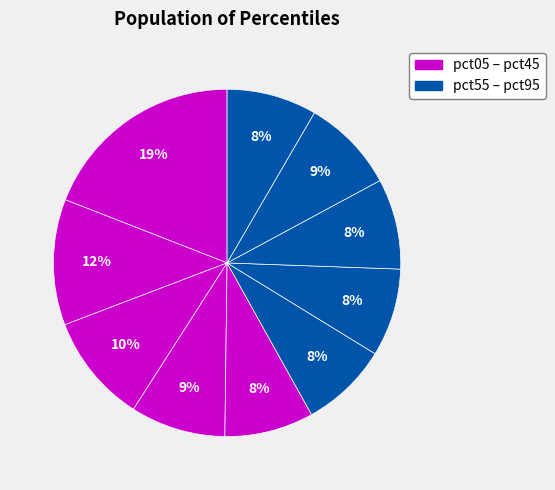

How many segments does this pie chart have?

10